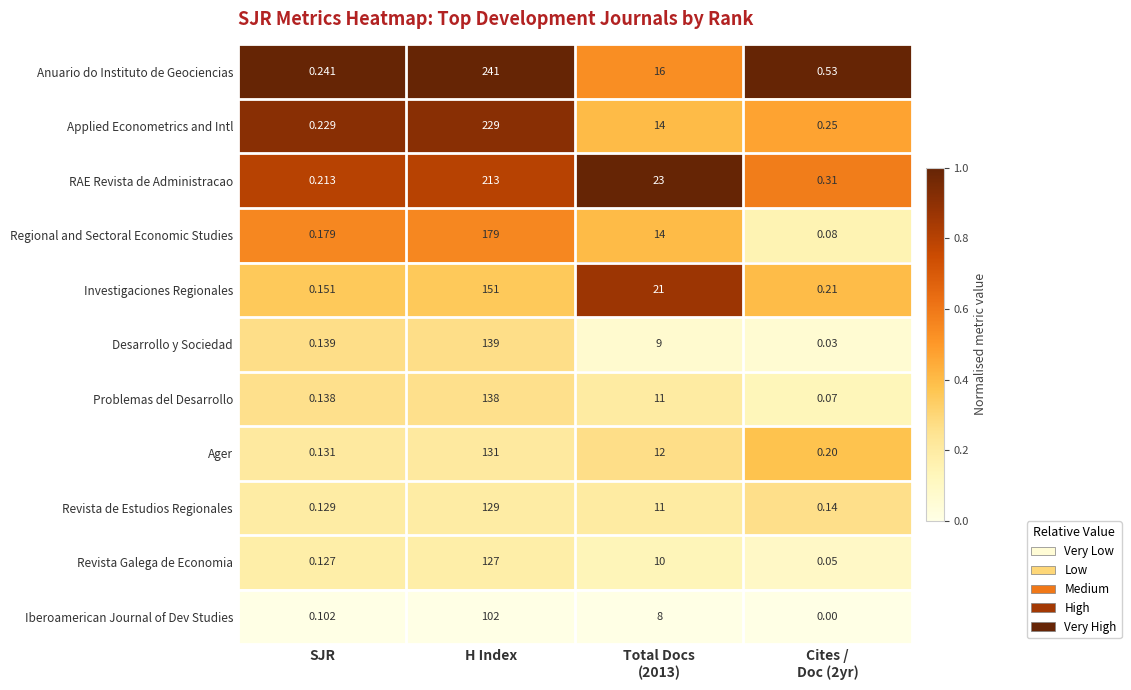

Which series has the largest total across all categories?

Anuario do Instituto de Geociencias